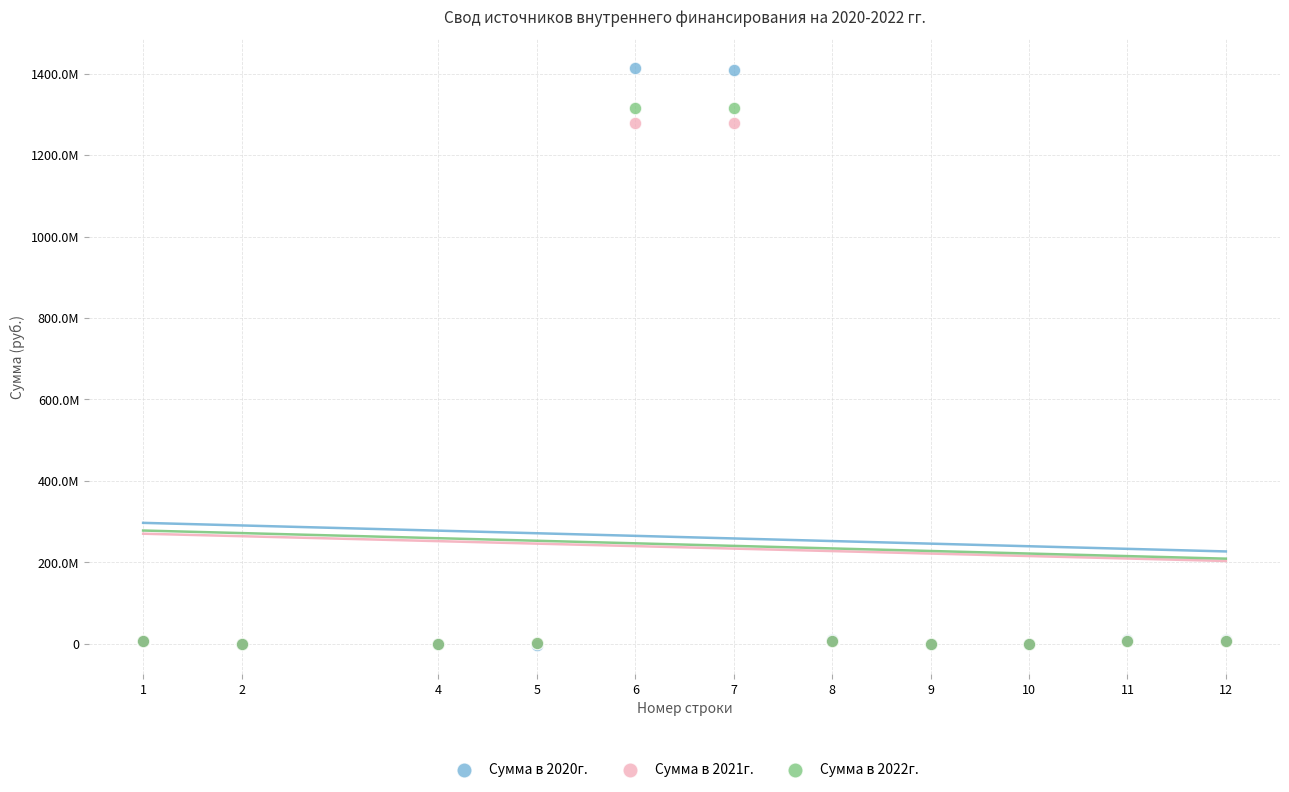

What are all the series names shown in the legend?

Сумма в 2020г., Сумма в 2021г., Сумма в 2022г.